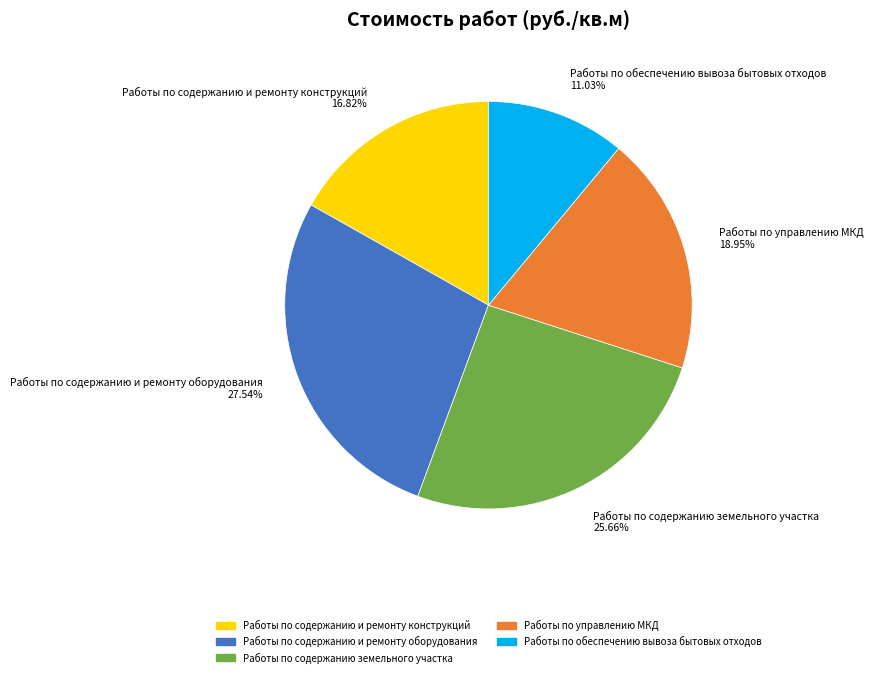

To the nearest percent, what percentage of the pie is Работы по содержанию и ремонту оборудования?

28%